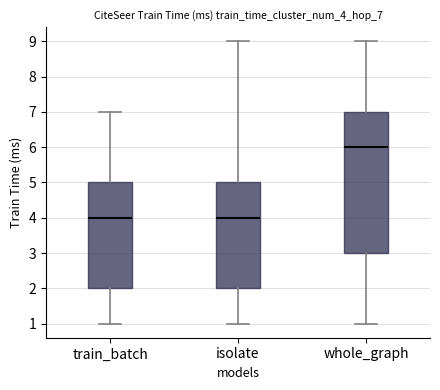

Comparing the boxes themselves (not the whiskers), which one is the tallest?

whole_graph